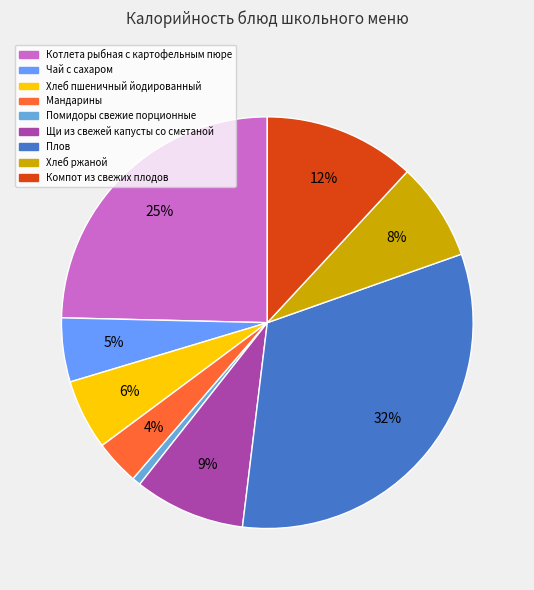

To the nearest percent, what is the difference between the Мандарины and Щи из свежей капусты со сметаной slice percentages?

5%